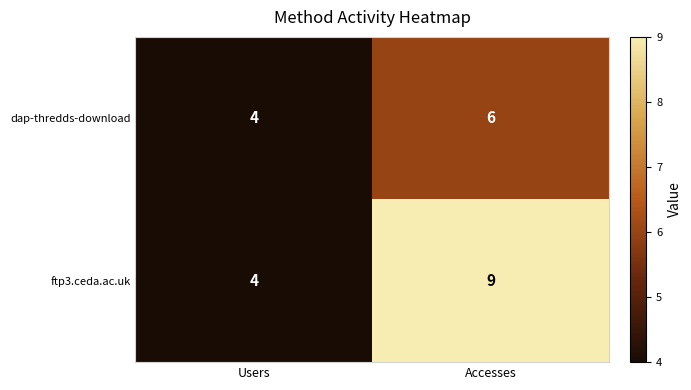

At how many categories does at least one series exceed 5?

1